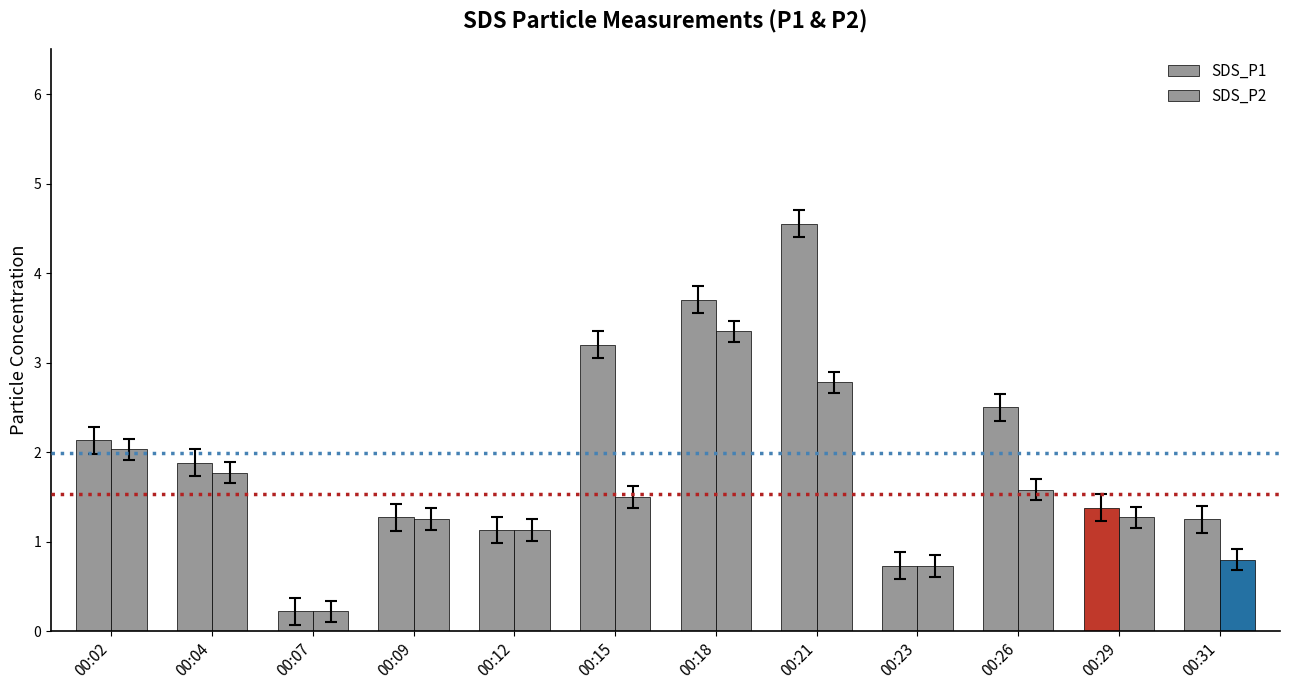

What is the average value of the SDS_P1 series?

2.0